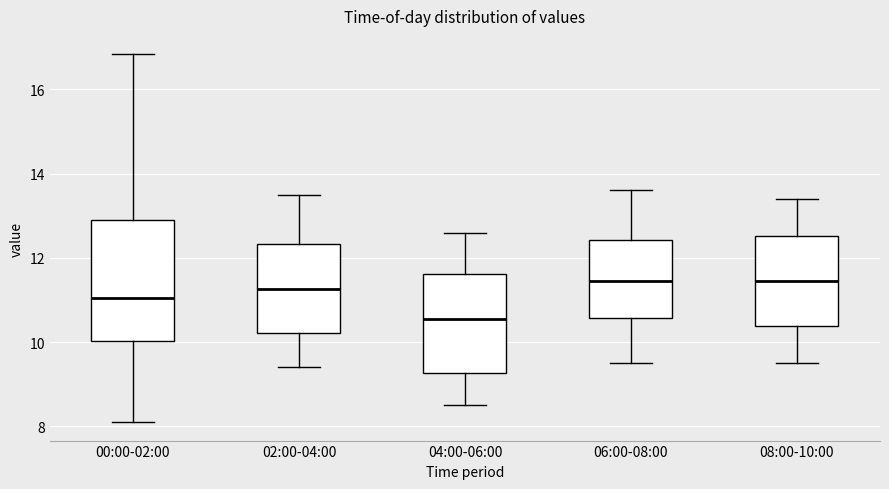

Which box is the tallest, from its lower edge to its upper edge?

00:00-02:00